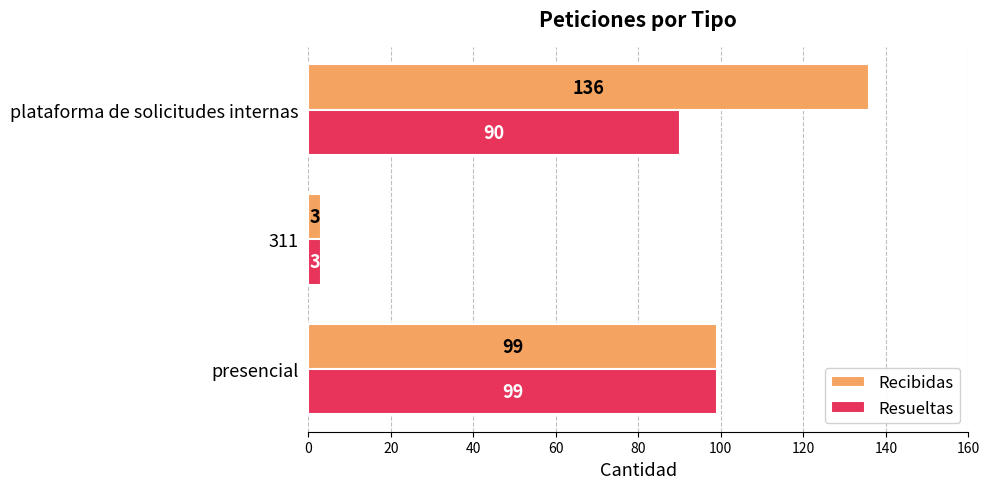

Which series changed the most between presencial and plataforma de solicitudes internas?

Recibidas